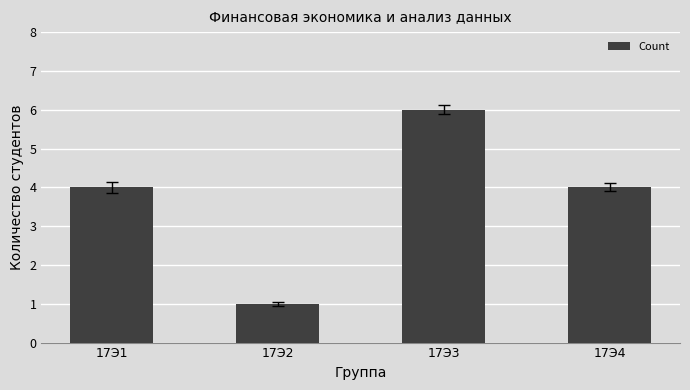

What is the greatest value displayed?

6